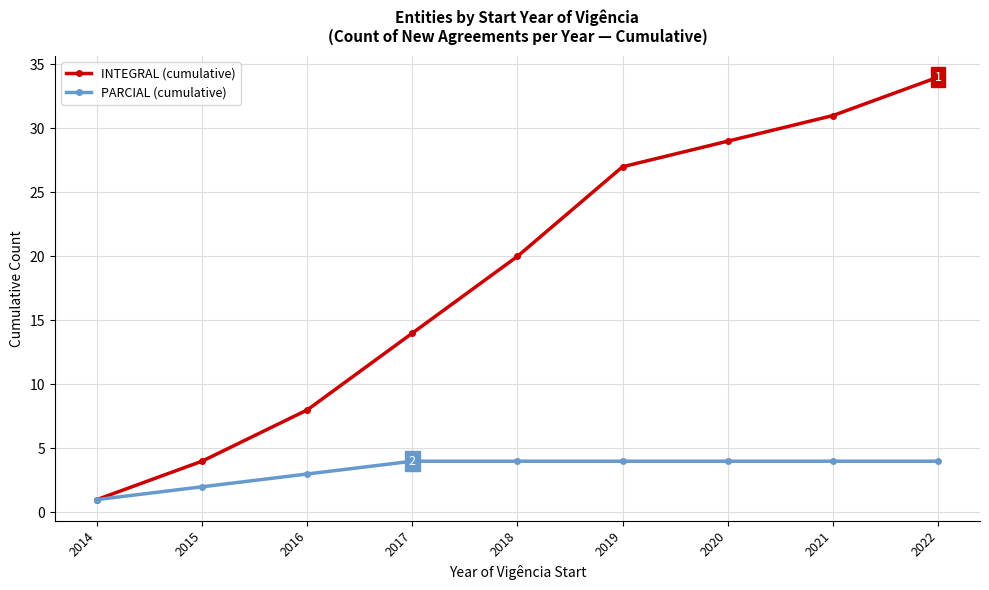

The INTEGRAL (cumulative) series shows 20 at 2018. True or false?

True